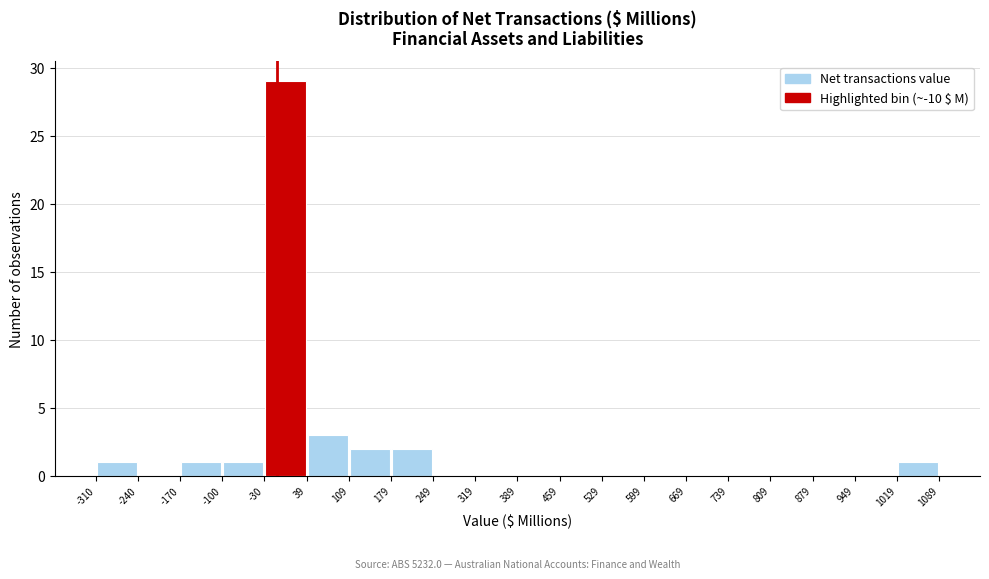

Over which range of the x-axis is the bar tallest?

-30 to 39